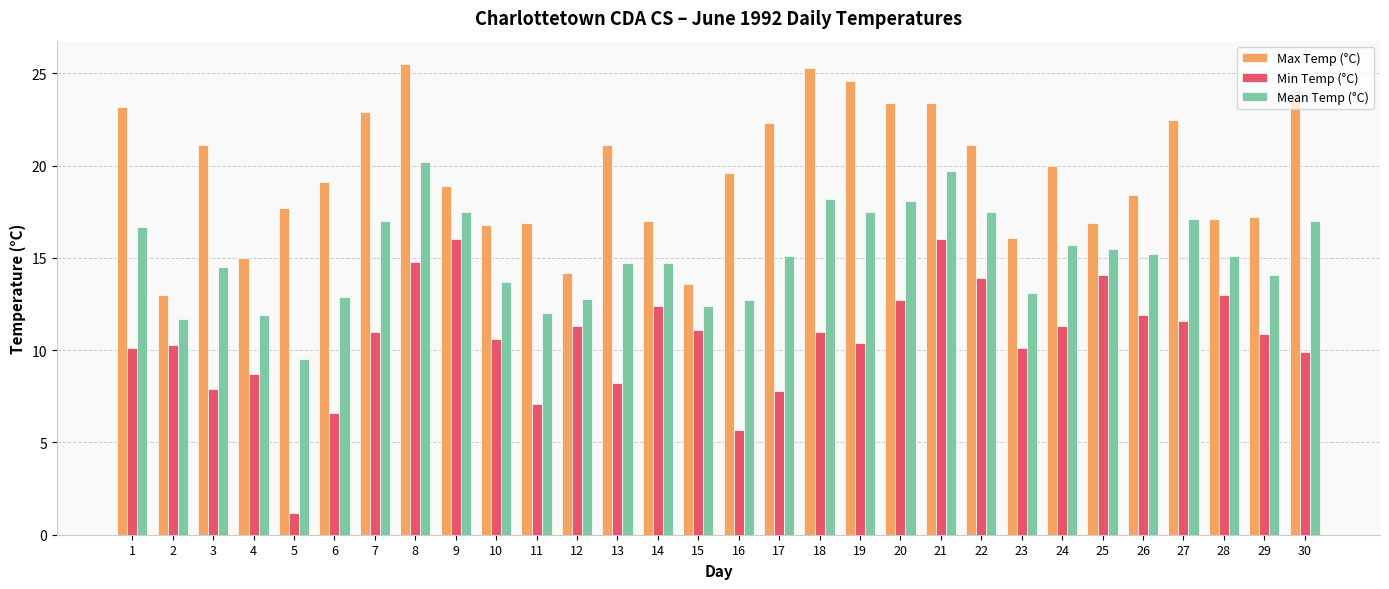

How many groups of bars are there?

30